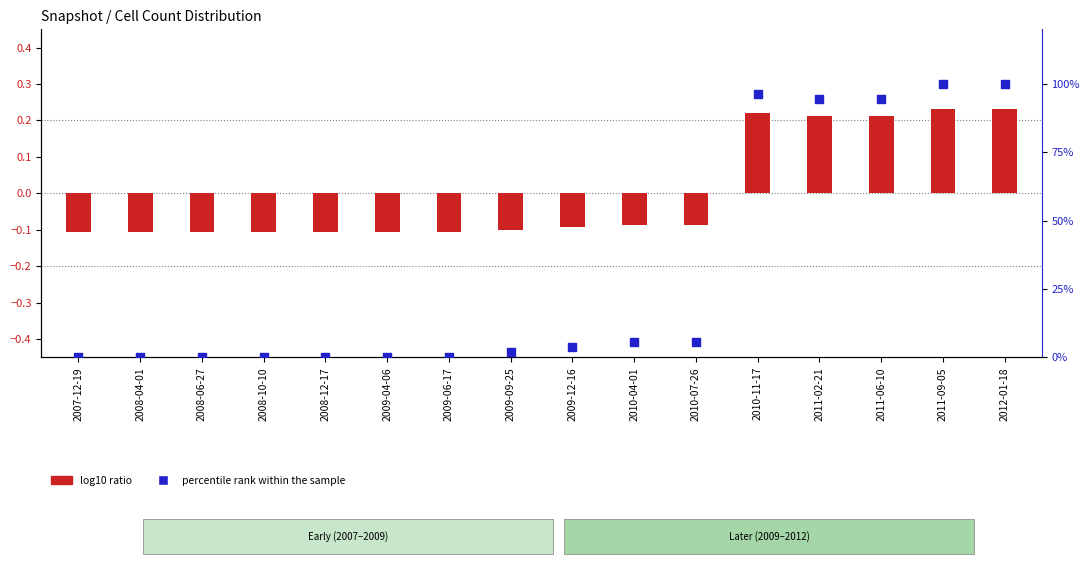

Is the value of log10 ratio at 2010-11-17 greater than the value of percentile rank within the sample at 2008-04-01?

Yes